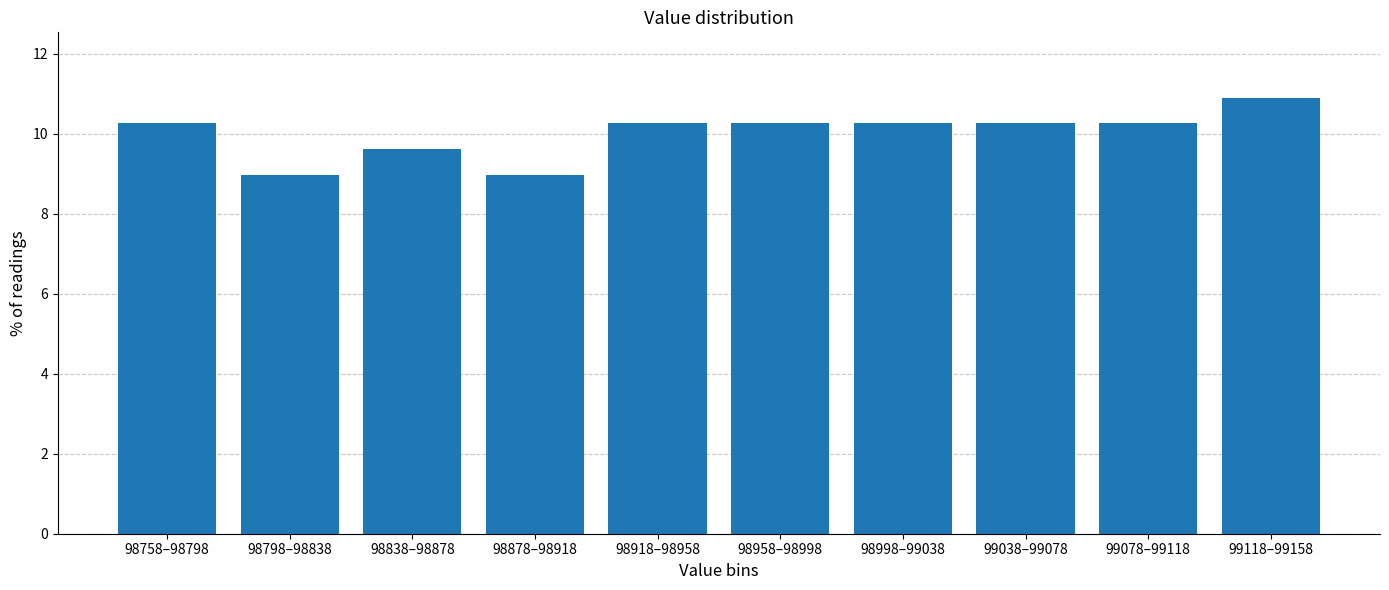

Reading left to right, list all the values displayed in this chart.

98758–98798=10.3	98798–98838=9.0	98838–98878=9.6	98878–98918=9.0	98918–98958=10.3	98958–98998=10.3	98998–99038=10.3	99038–99078=10.3	99078–99118=10.3	99118–99158=10.9